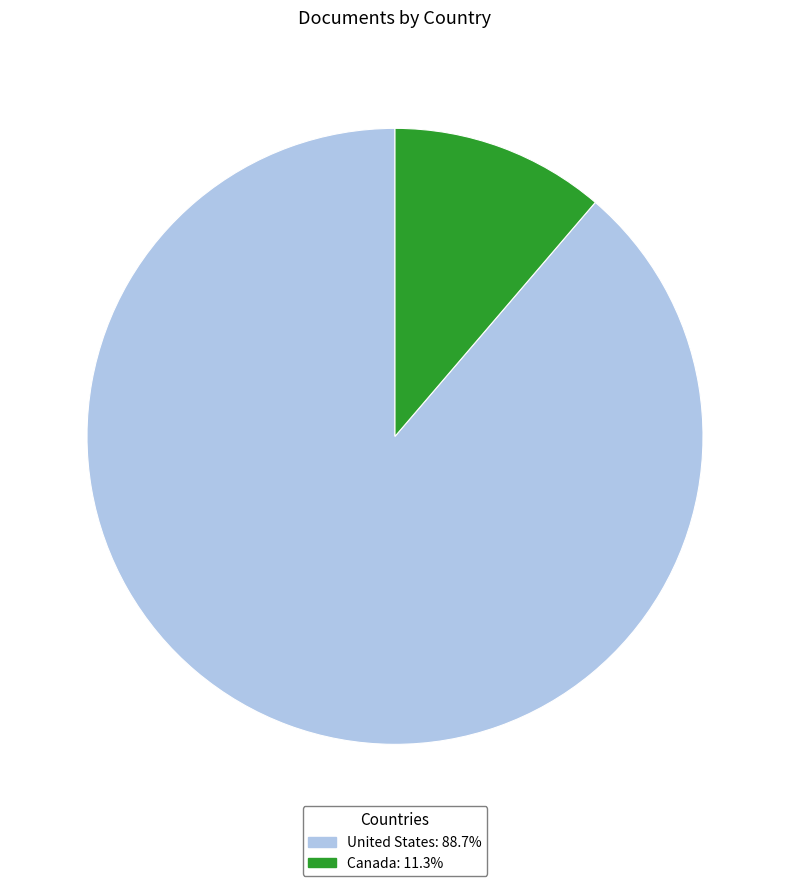

Count the number of slices in the pie.

2